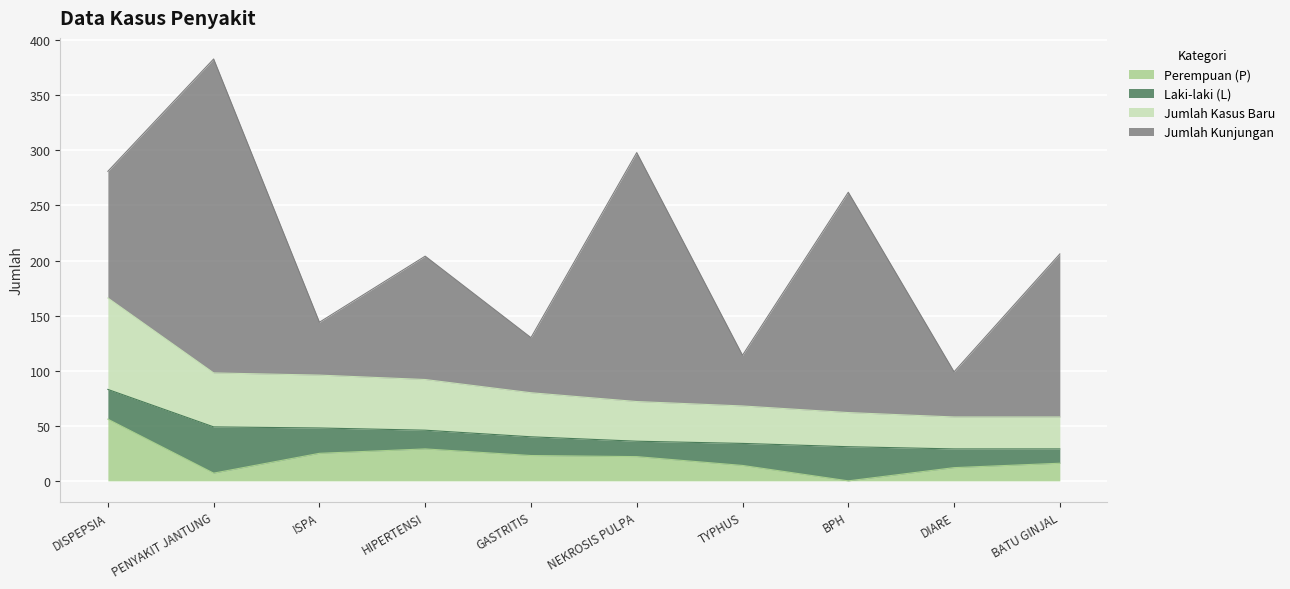

What are all the series names shown in the legend?

Perempuan (P), Laki-laki (L), Jumlah Kasus Baru, Jumlah Kunjungan